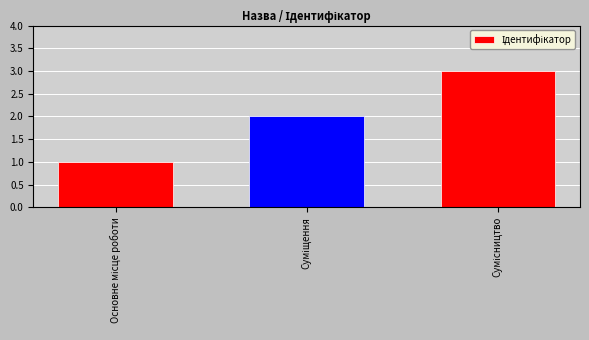

What is the greatest value displayed?

3